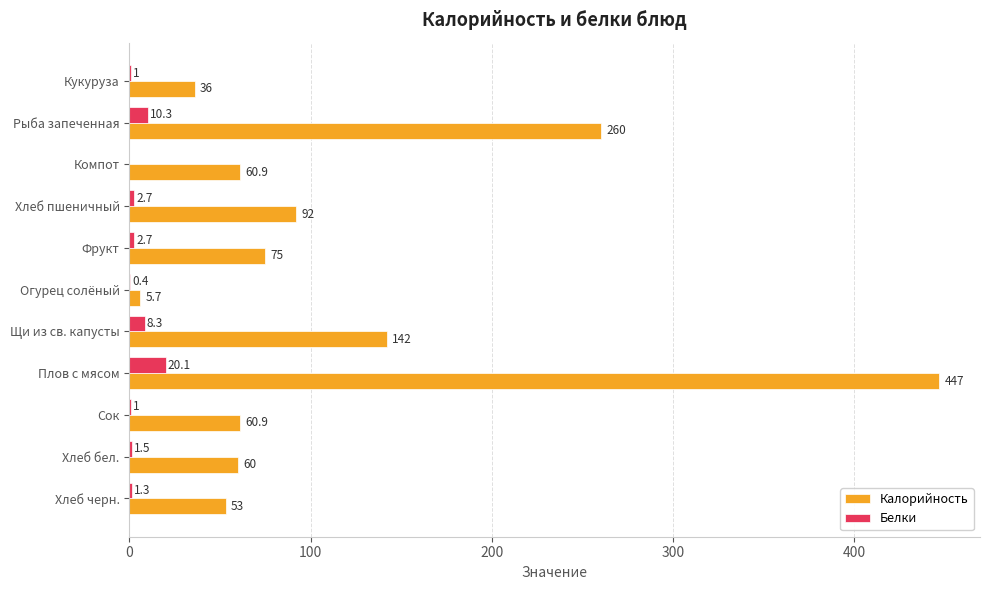

At which category is the sum across all series the highest?

Плов с мясом